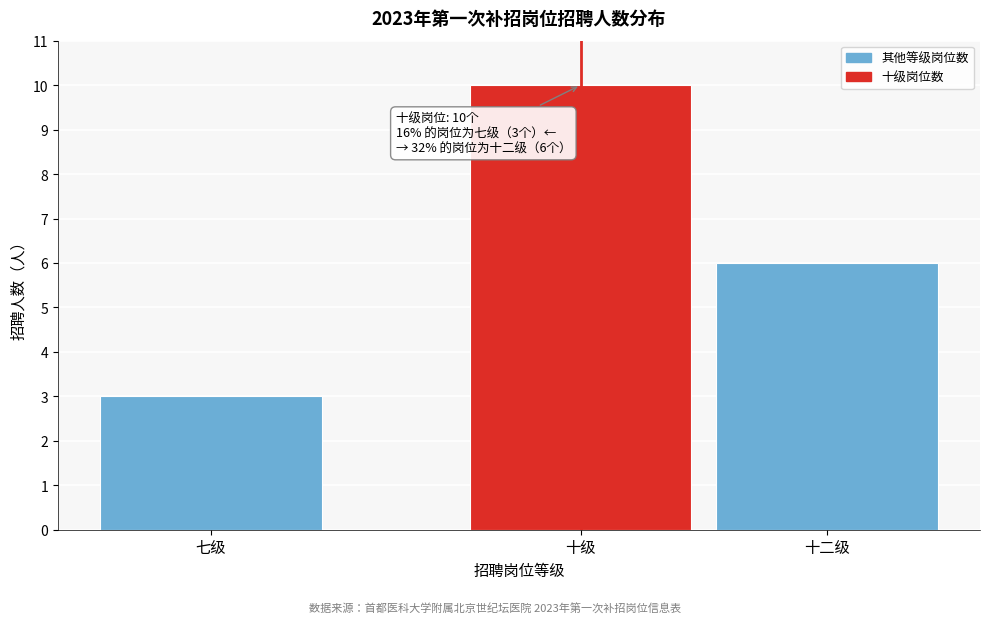

Reading left to right, list all the values displayed in this chart.

七级=3	十级=10	十二级=6